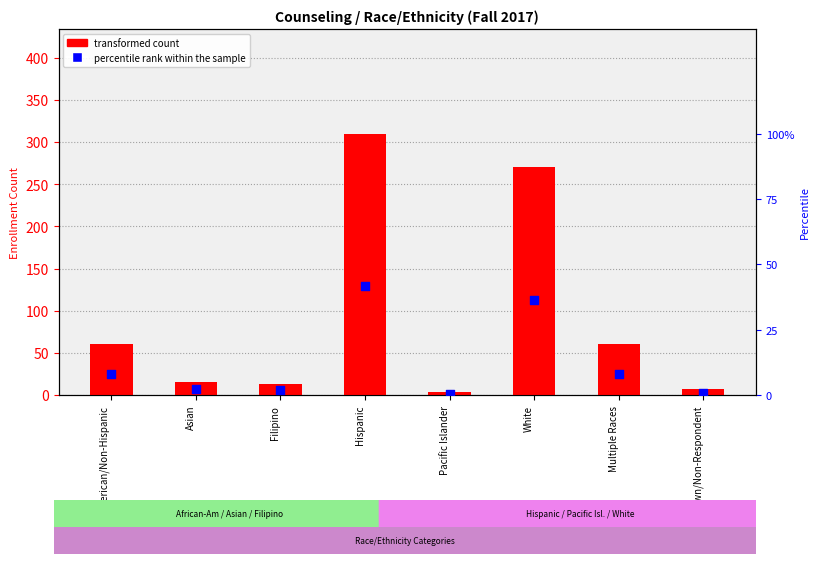

What is the total value across all series at Hispanic?

351.8